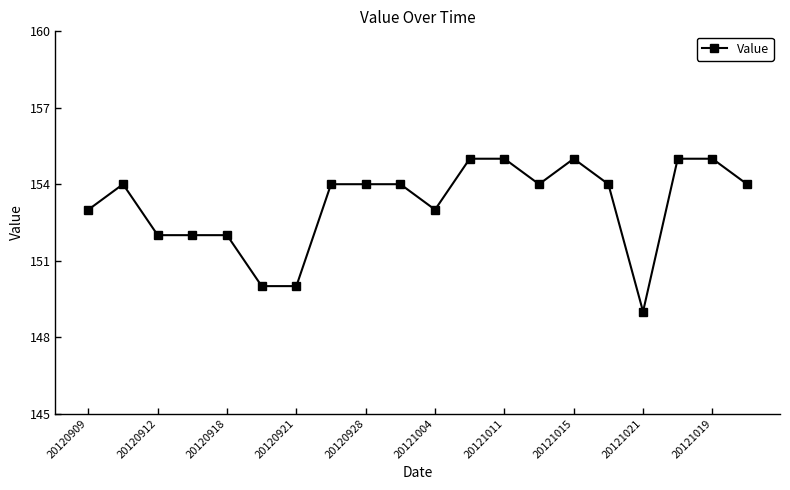

Does the chart display data point markers on the line(s)?

Yes